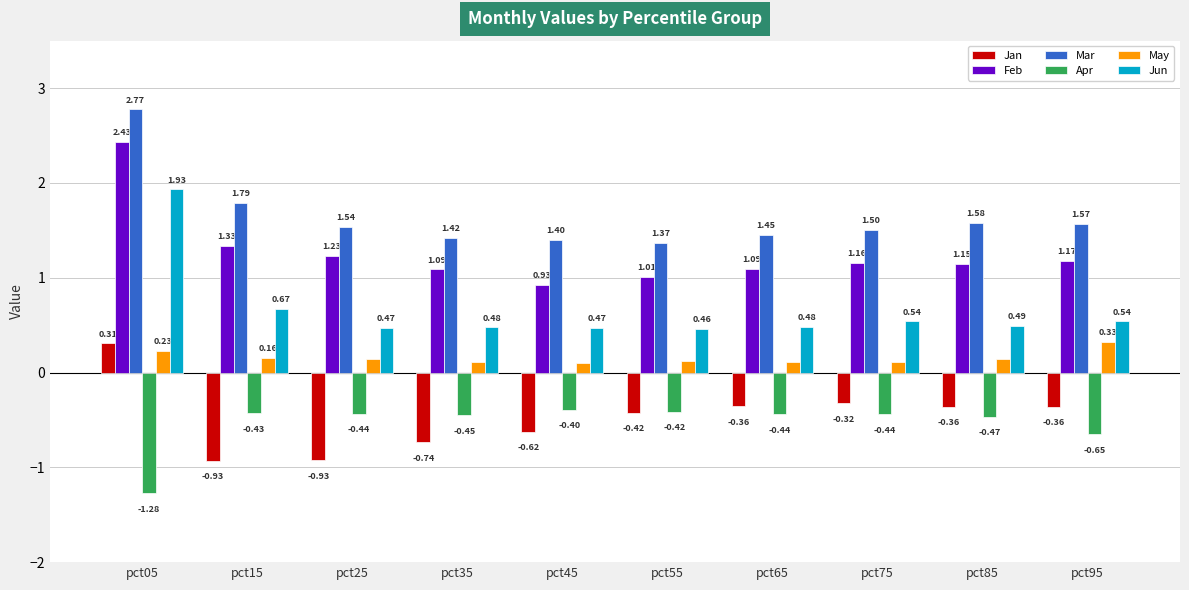

True or false: Apr has a value of -0.4 at pct55.

True